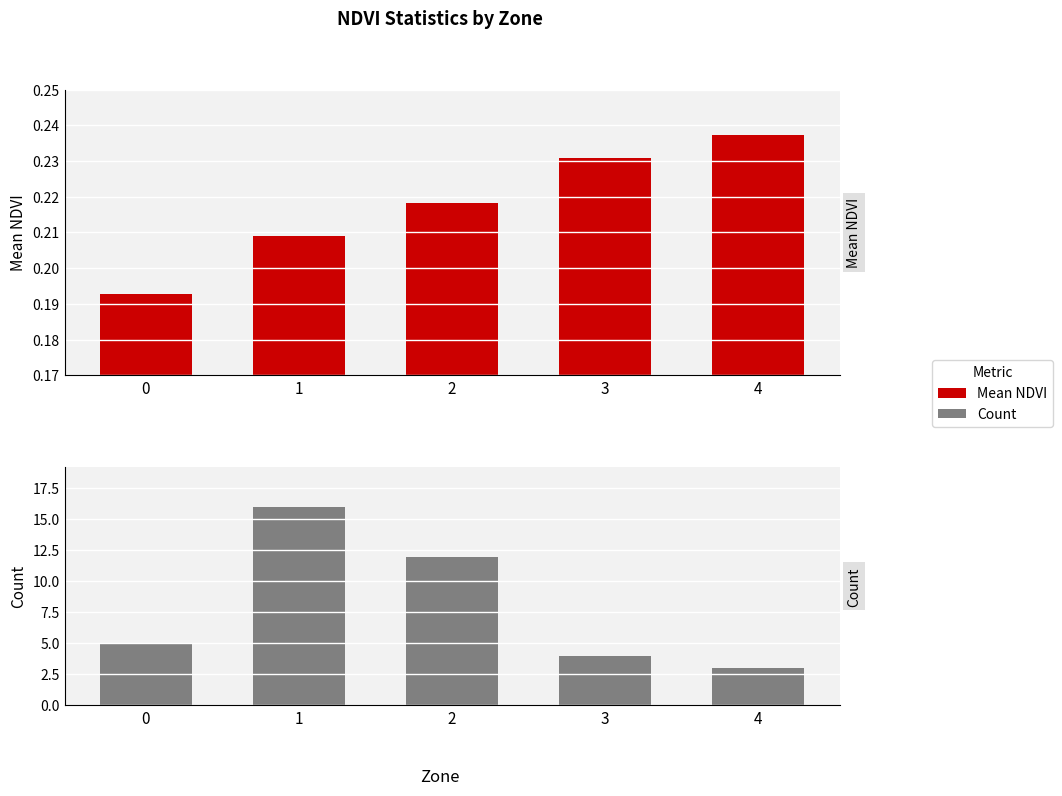

At which category is the sum across all series the highest?

1